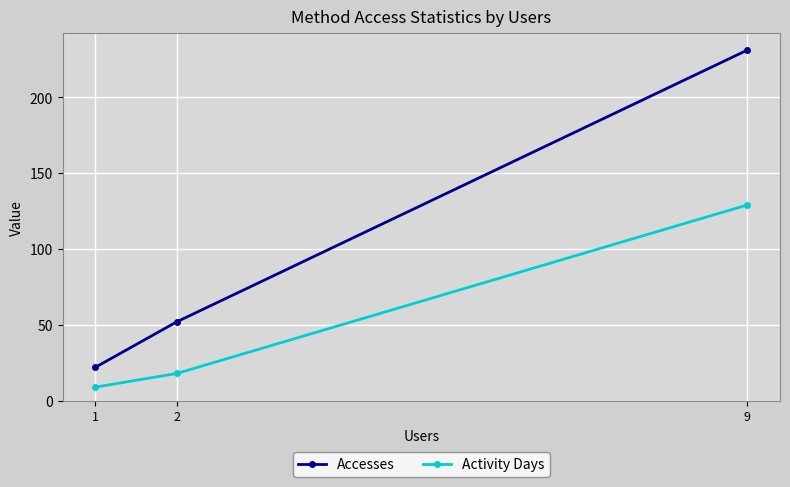

Between 2 and 9, which series saw the biggest shift?

Accesses